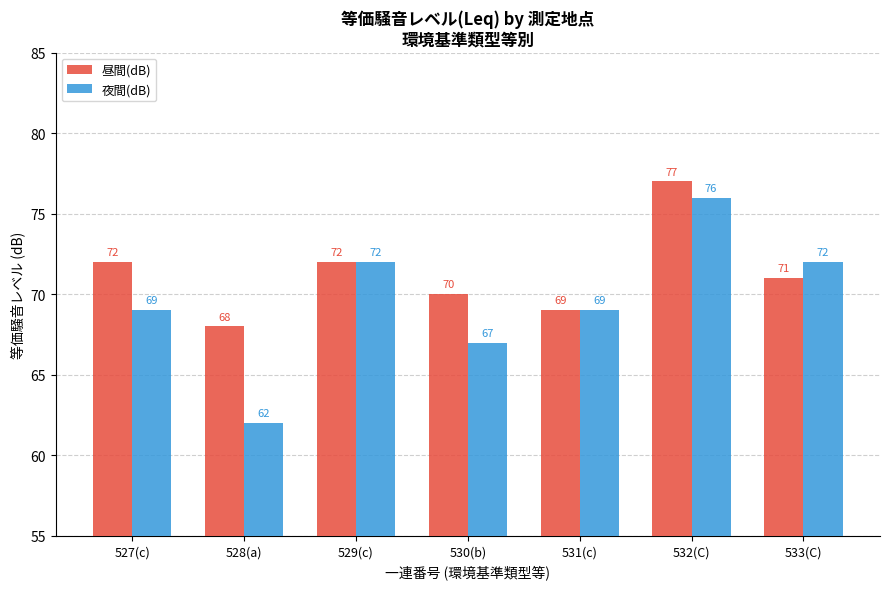

What is the approximate value of 夜間(dB) at 529(c), to the nearest 10?

70